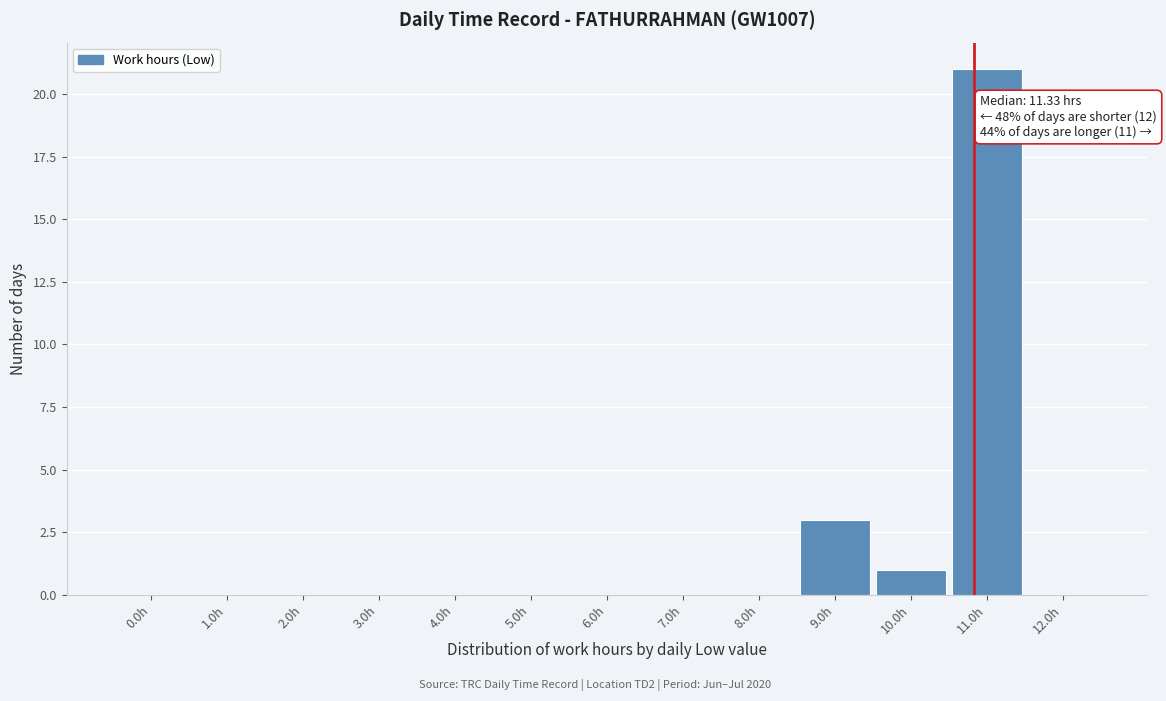

Reading left to right, list all the values displayed in this chart.

0.0h=0	1.0h=0	2.0h=0	3.0h=0	4.0h=0	5.0h=0	6.0h=0	7.0h=0	8.0h=0	9.0h=3	10.0h=1	11.0h=21	12.0h=0